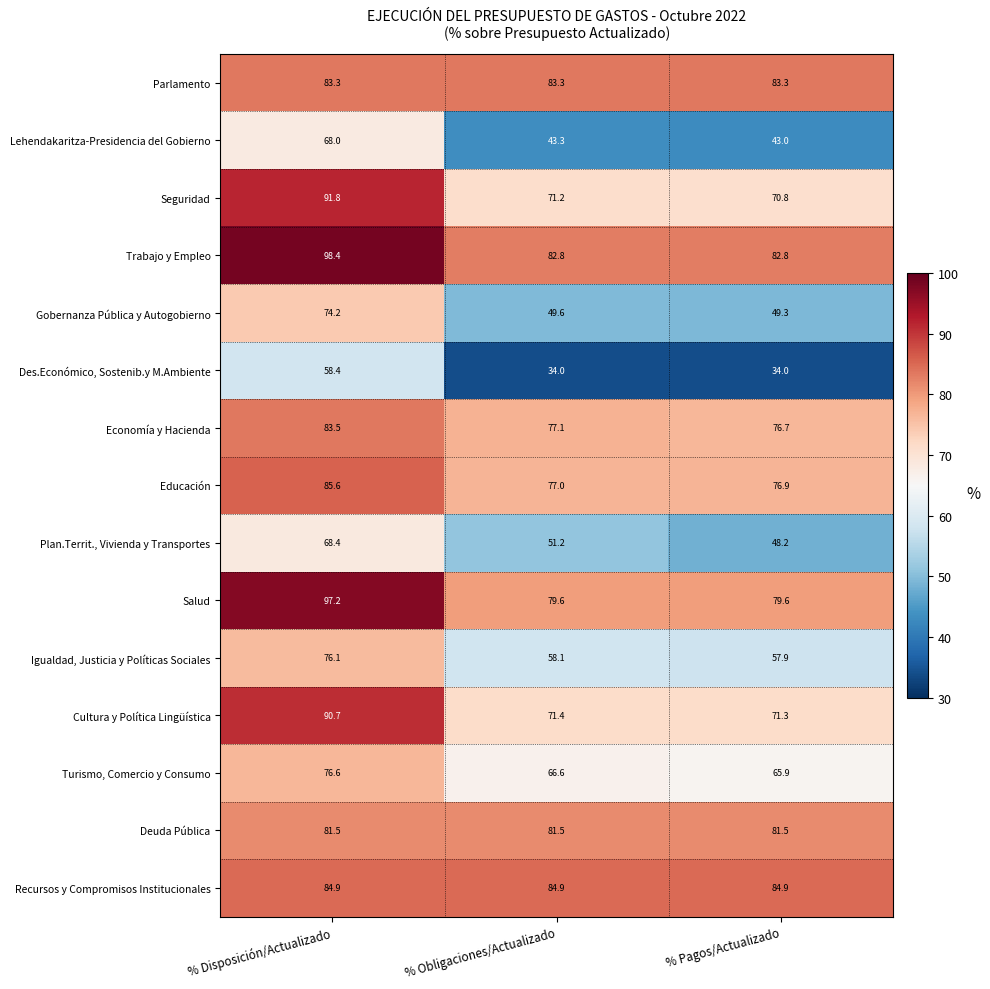

What is the smallest value displayed?

34.0